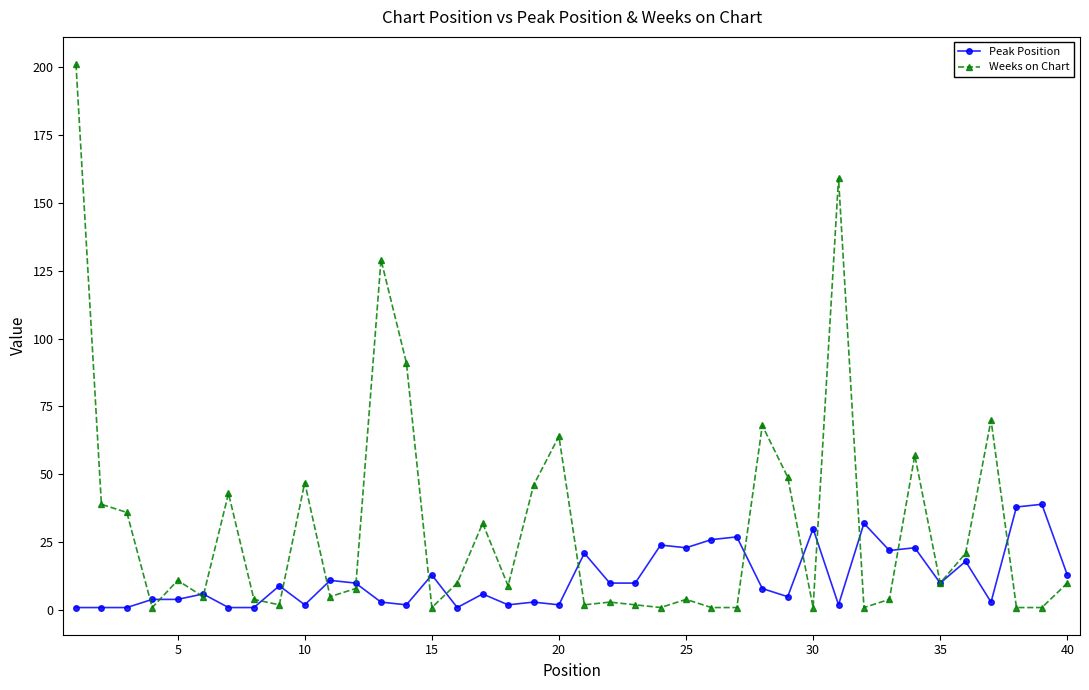

Count the number of data series in this chart.

2